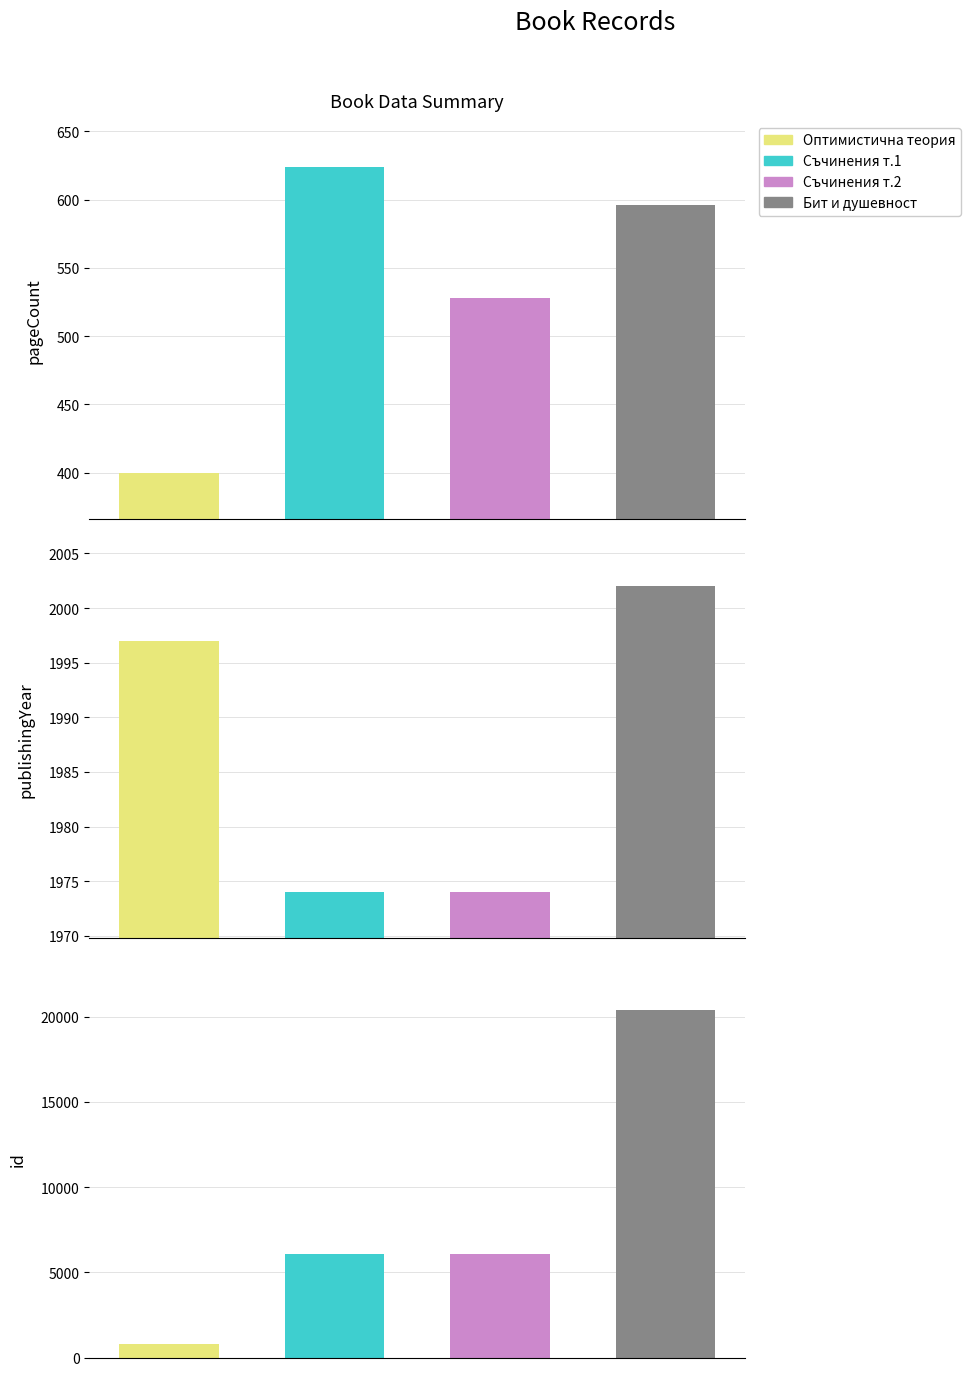

How many groups of bars are there?

4